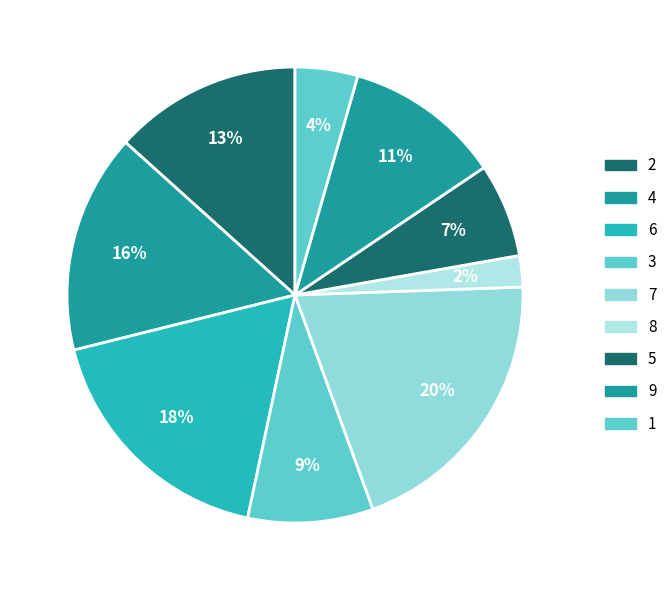

What percentage is the 5 slice, to the nearest percent?

7%